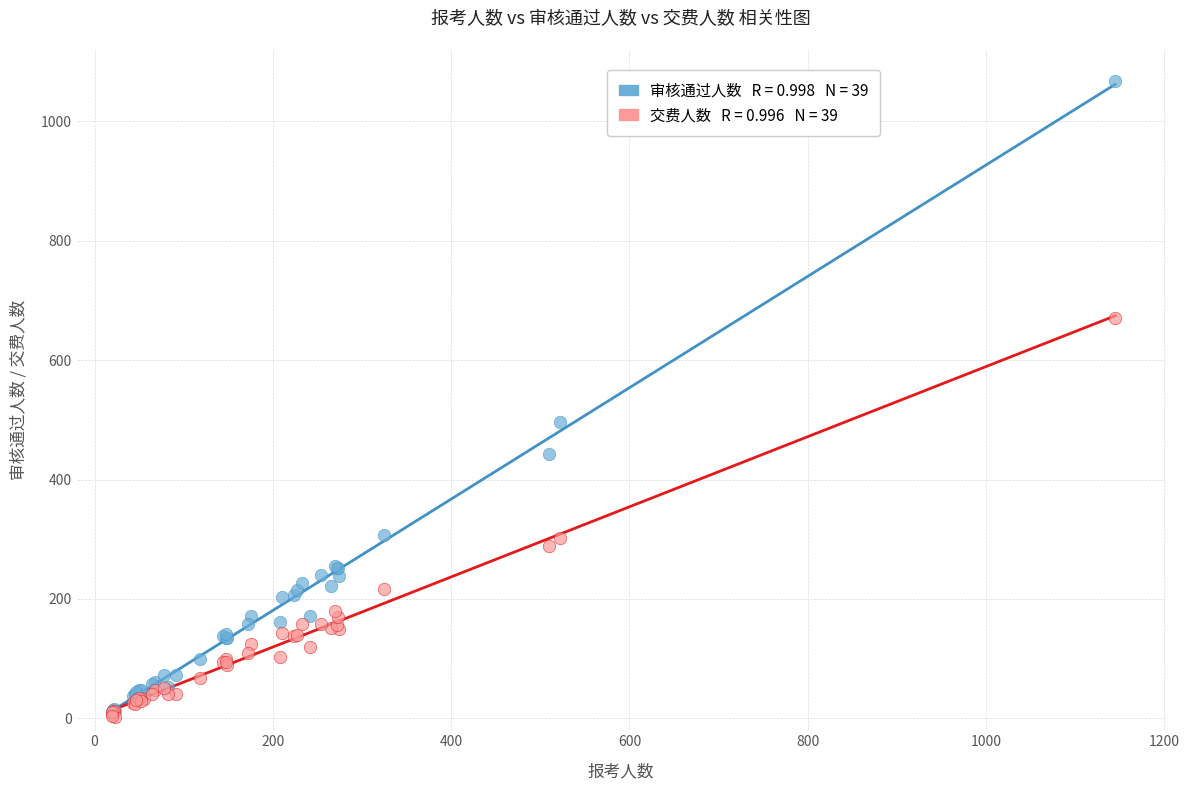

Across all series, what Y value is closest to 535?

497